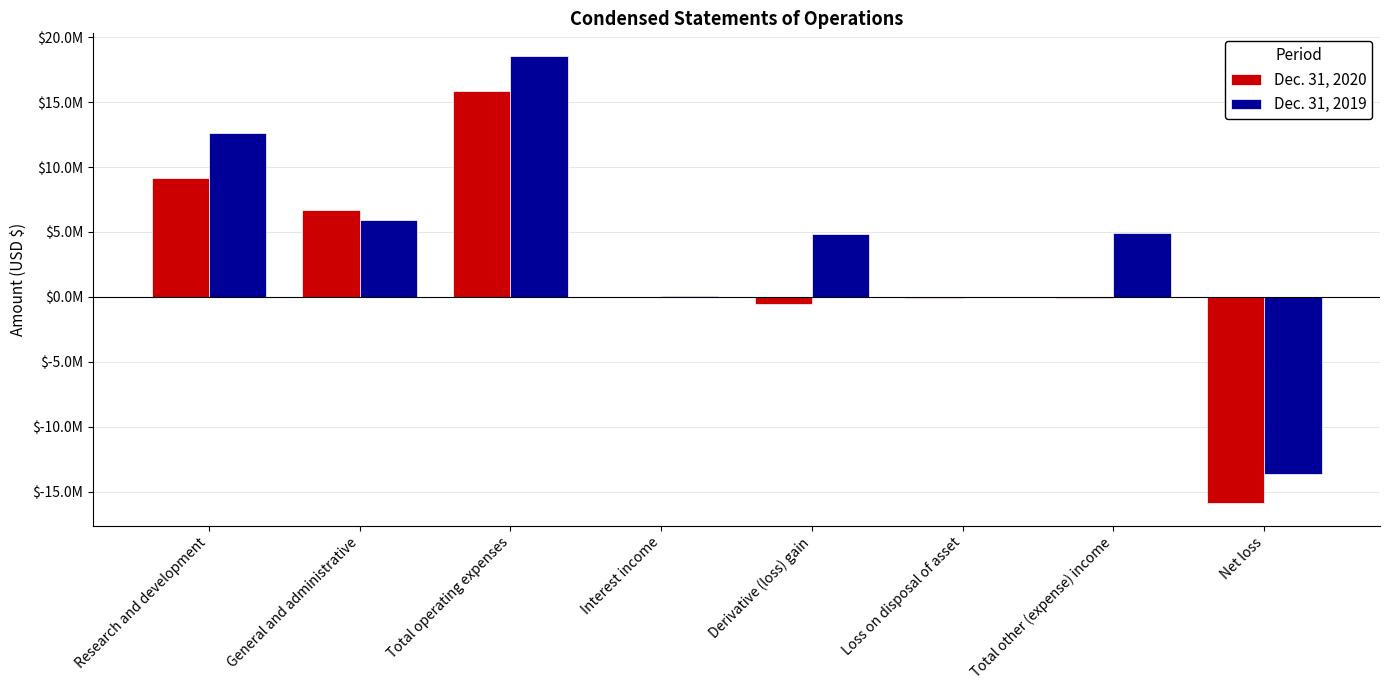

Which series has the widest spread of values?

Dec. 31, 2019